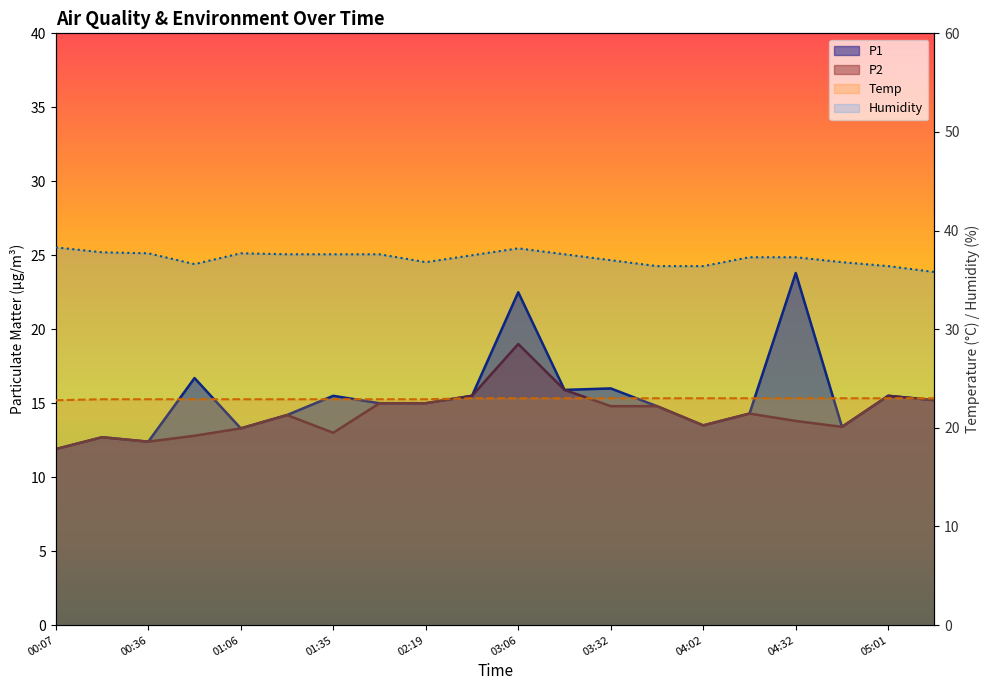

True or false: P2 has a value of 19.5 at 01:35.

False